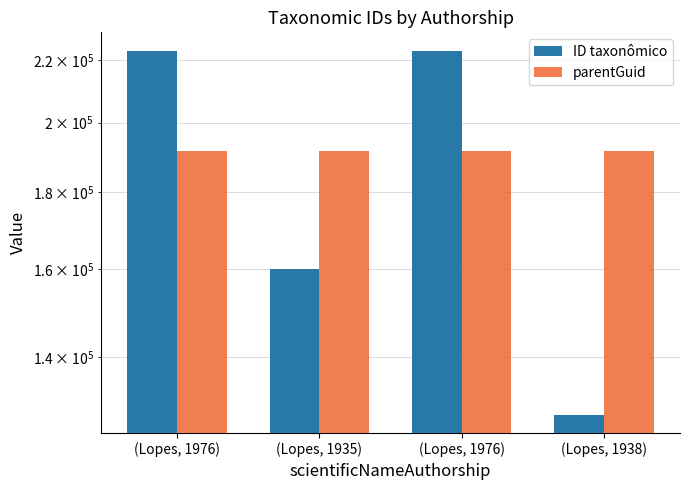

What is the total value across all series at (Lopes, 1935)?

351635